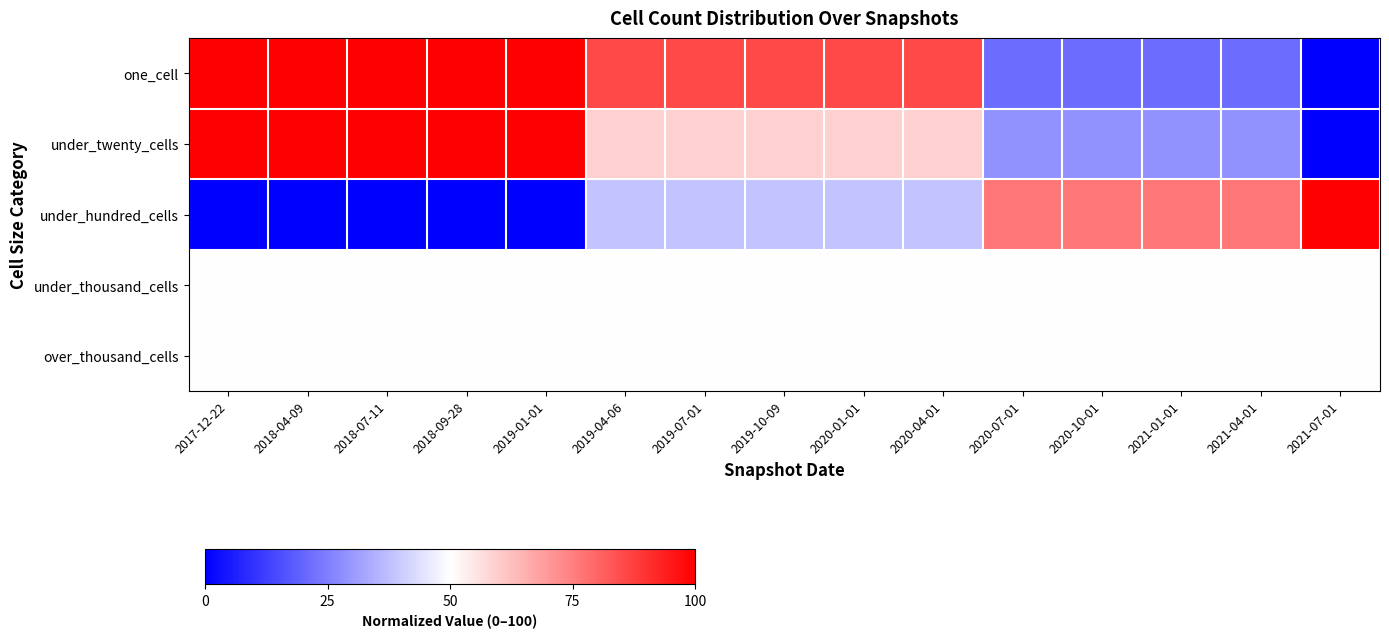

At how many categories does at least one series exceed 0?

15